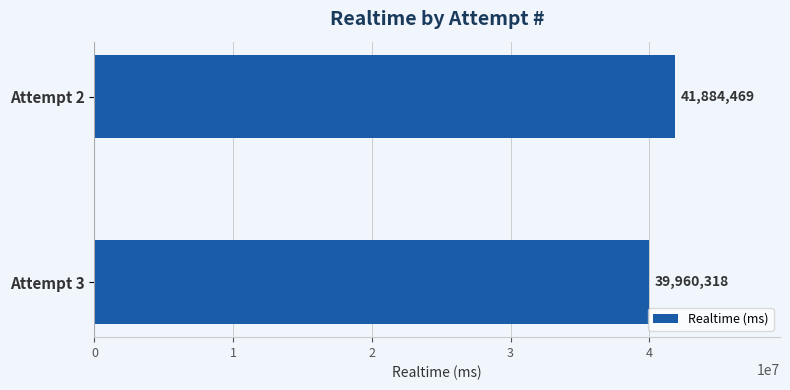

Rank the categories by value from lowest to highest.

Attempt 3, Attempt 2